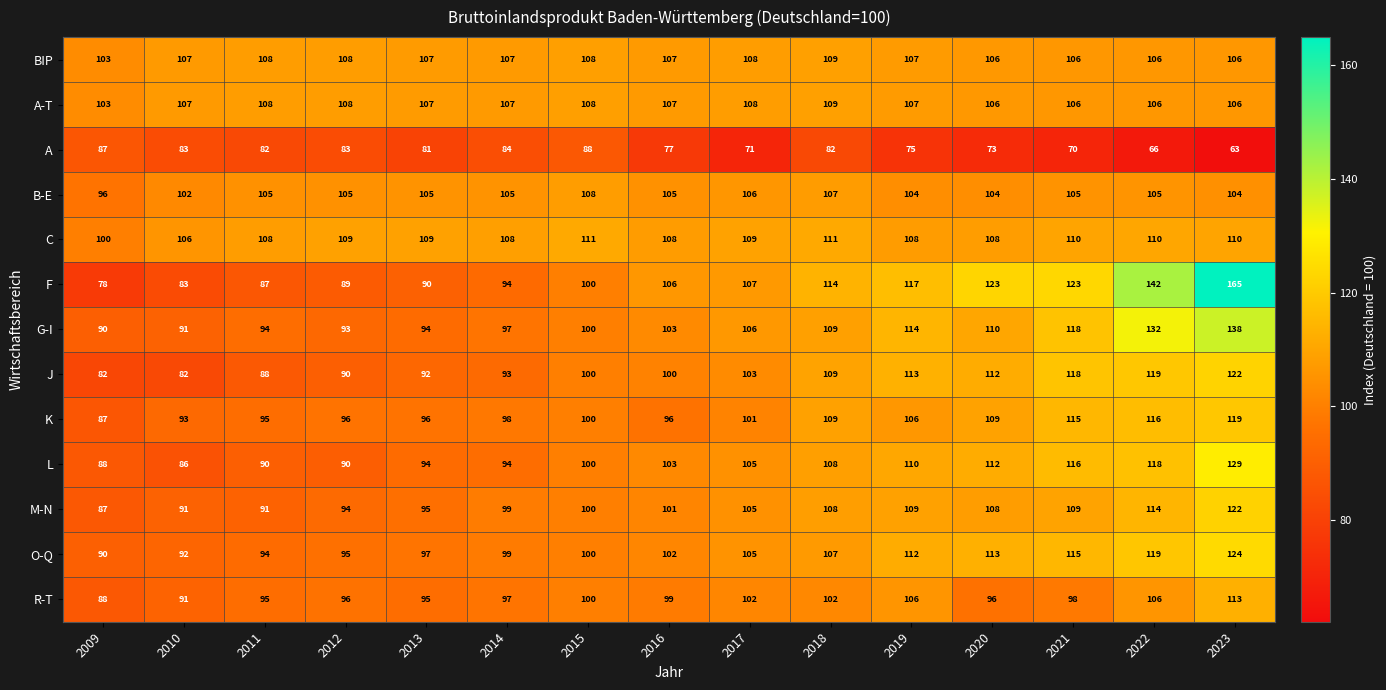

At which category is the sum across all series the highest?

2023